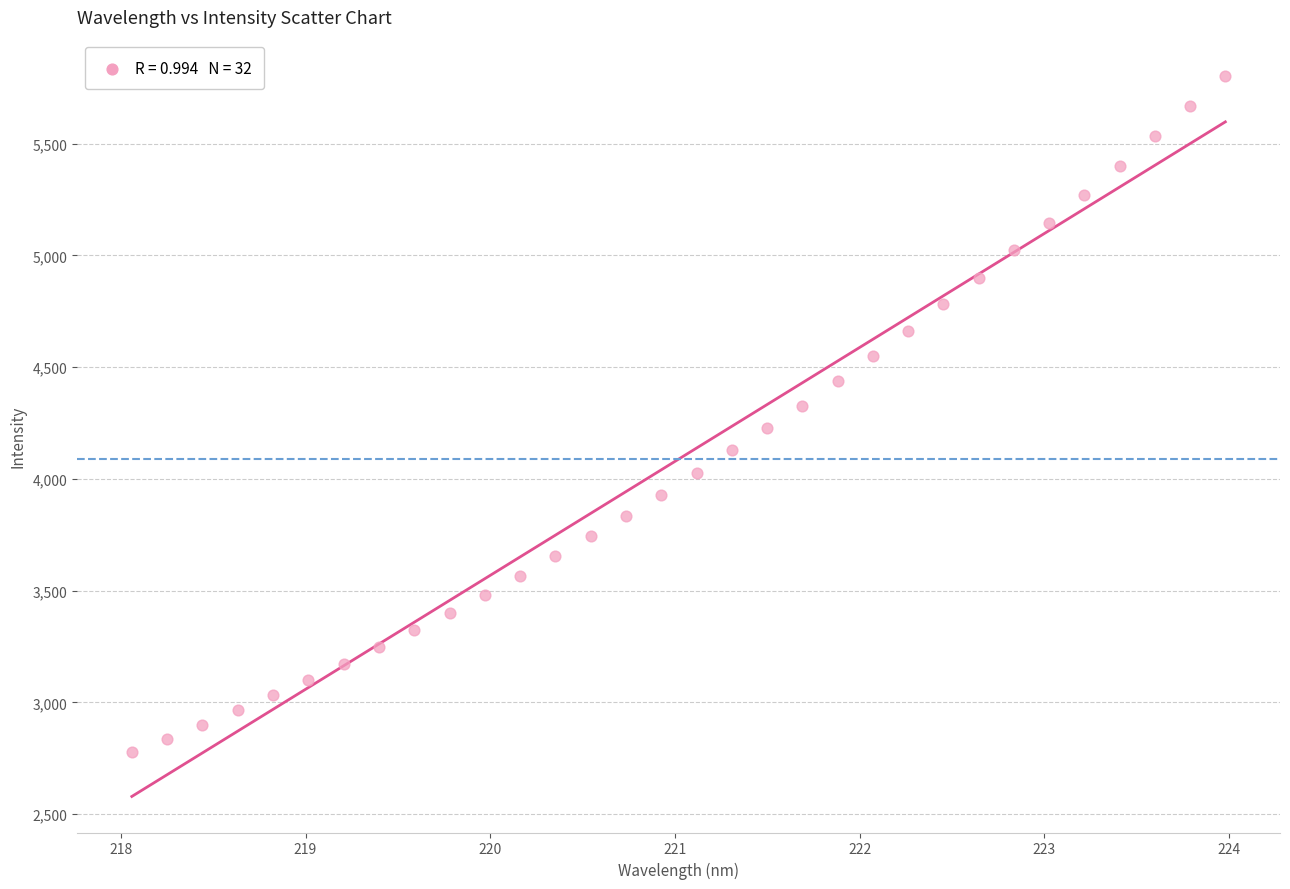

What is the range of Y values (max minus min)?

3027.0